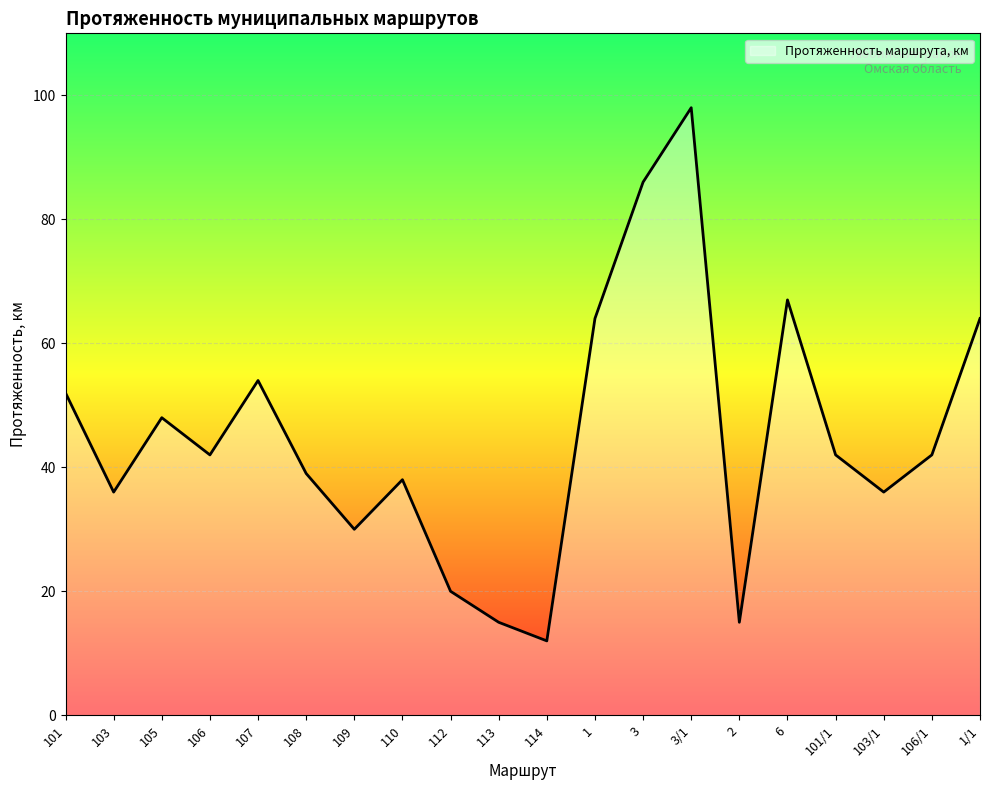

What is the greatest value displayed?

98